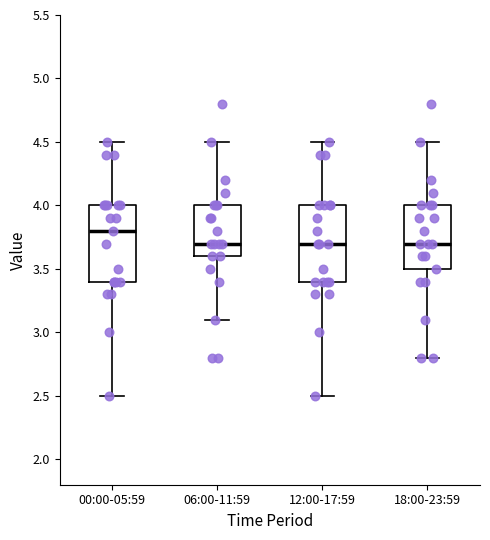

Where does the lower whisker of the box for 12:00-17:59 end on the y-axis? The values are not printed on the chart, so give them approximately, as read against the axis.

2.5